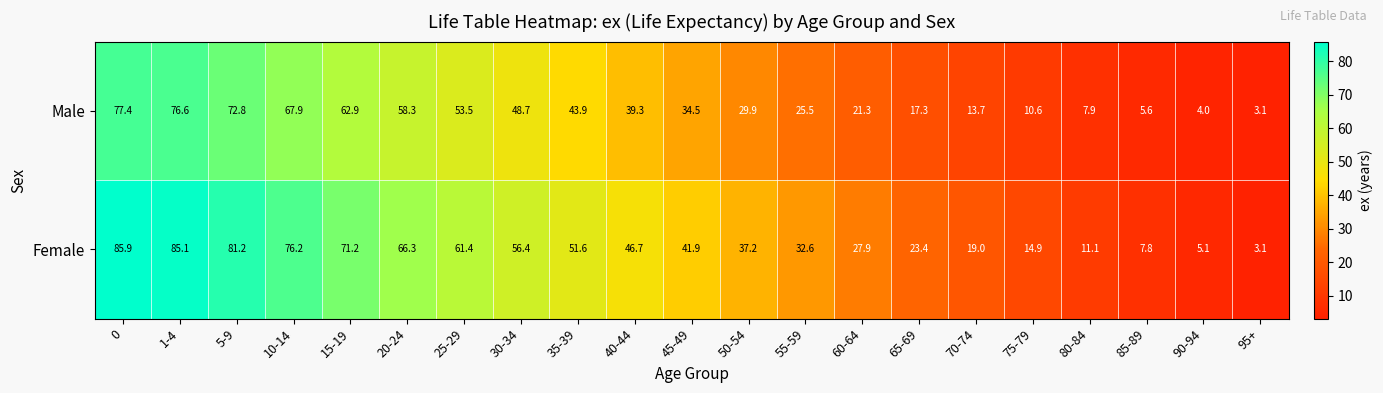

What value does the Female series have at 65-69?

23.4